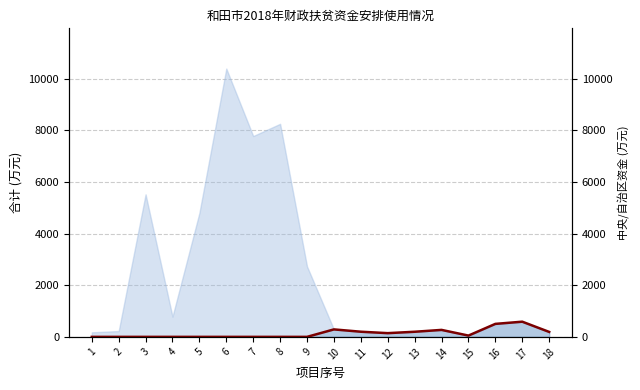

How many values exceed 50?

8